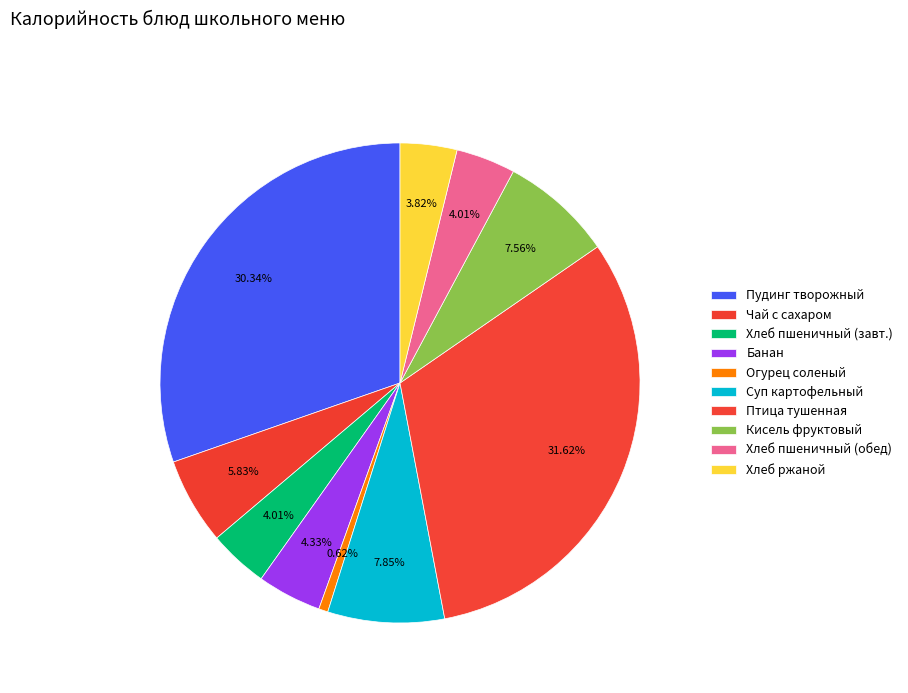

How many slices are in this pie chart?

10